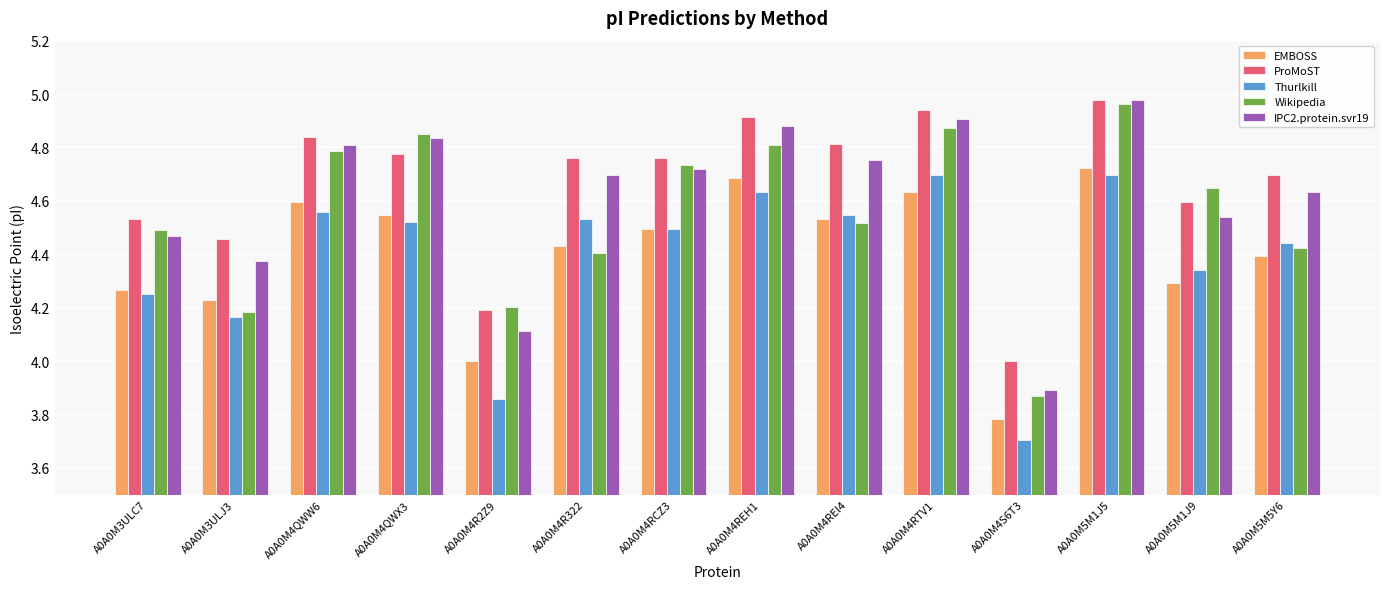

What is the sum of the IPC2.protein.svr19 values at A0A0M4RCZ3 and A0A0M5M5Y6?

9.4